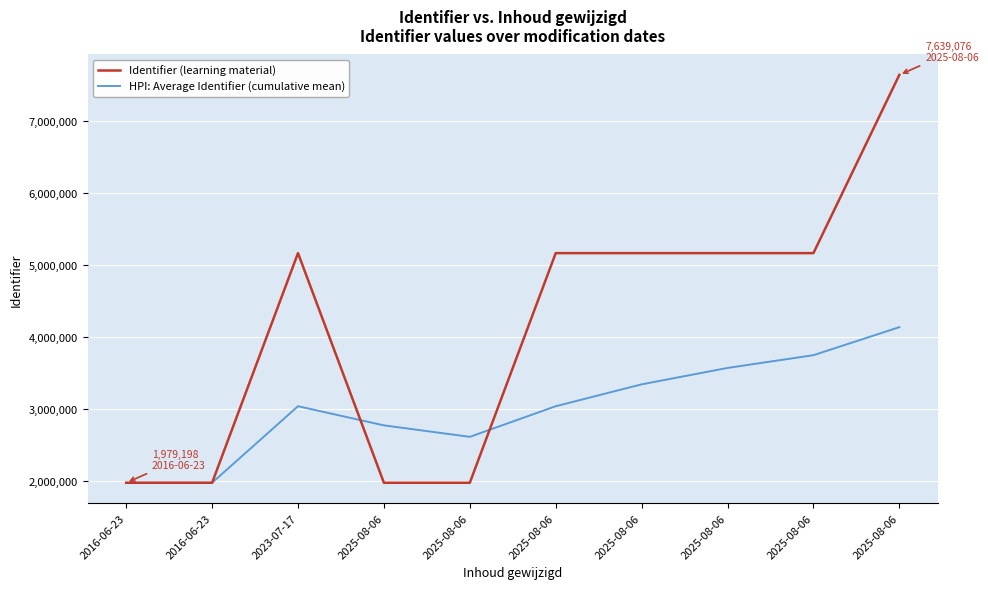

List the series in order of their overall mean, lowest first.

HPI: Average Identifier (cumulative mean), Identifier (learning material)